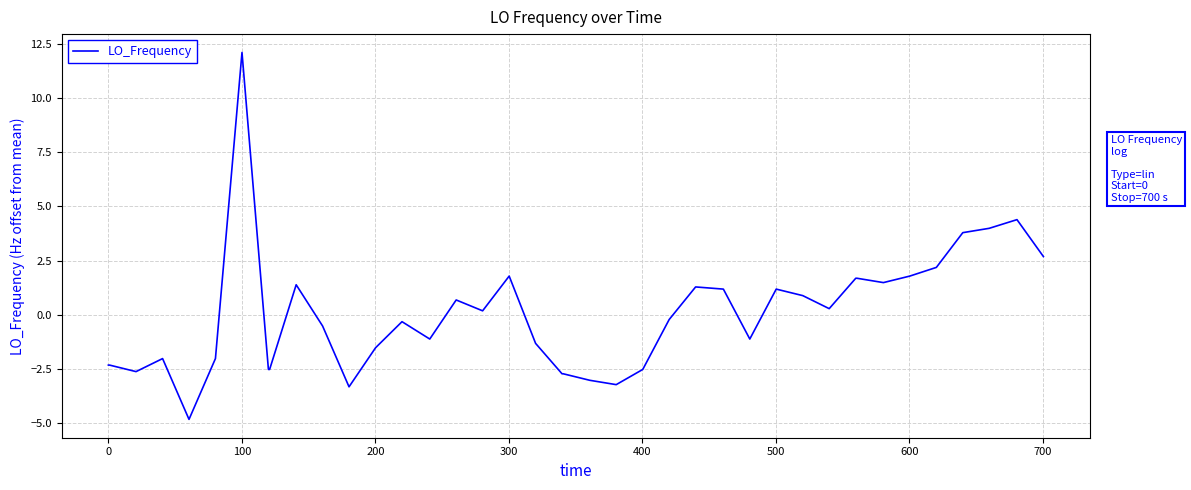

Reading left to right, extract all data points from this chart.

-2.3	-2.3	-2.6	-2.0	-4.8	-2.0	12.1	-2.5	-2.5	1.4	-0.5	-3.3	-1.5	-0.3	-1.1	0.7	0.2	1.8	-1.3	-2.7	-2.7	-3.0	-3.2	-2.5	-0.2	1.3	1.2	-1.1	1.2	0.9	0.3	1.7	1.7	1.5	1.8	2.2	3.8	4.0	4.4	2.7